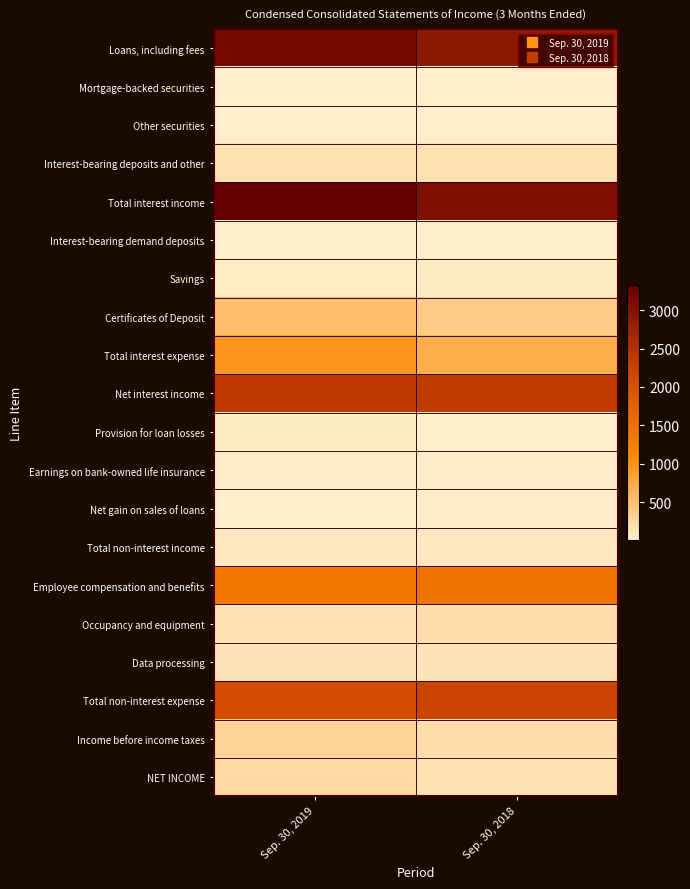

Between Sep. 30, 2018 and Sep. 30, 2019, which is larger?

Sep. 30, 2019